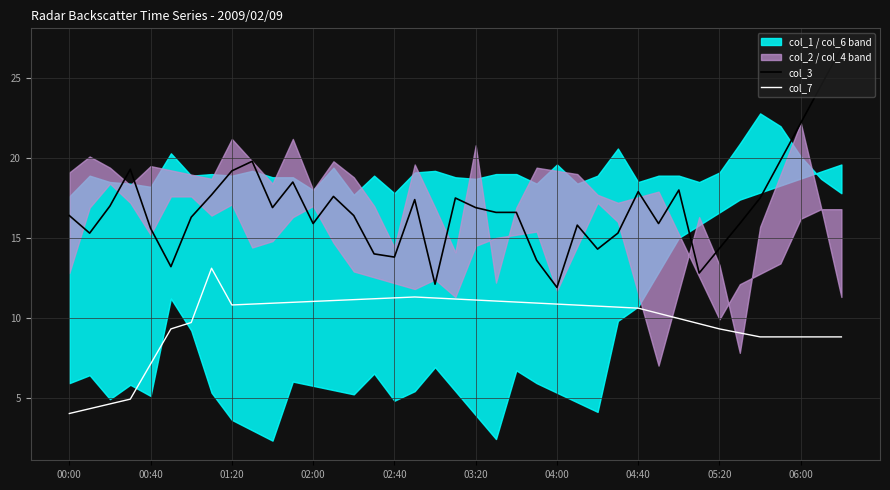

What is the approximate value of col_7 at 04:00?

10.9